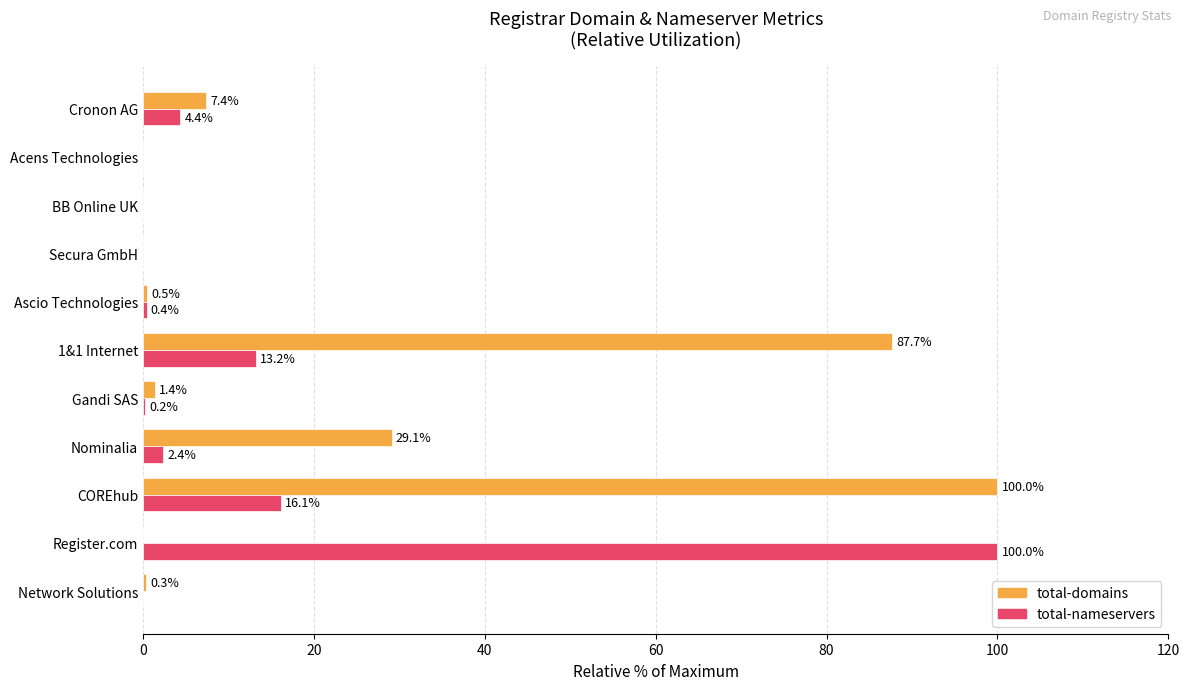

Is the value of total-domains at Nominalia greater than the value of total-nameservers at 1&1 Internet?

Yes